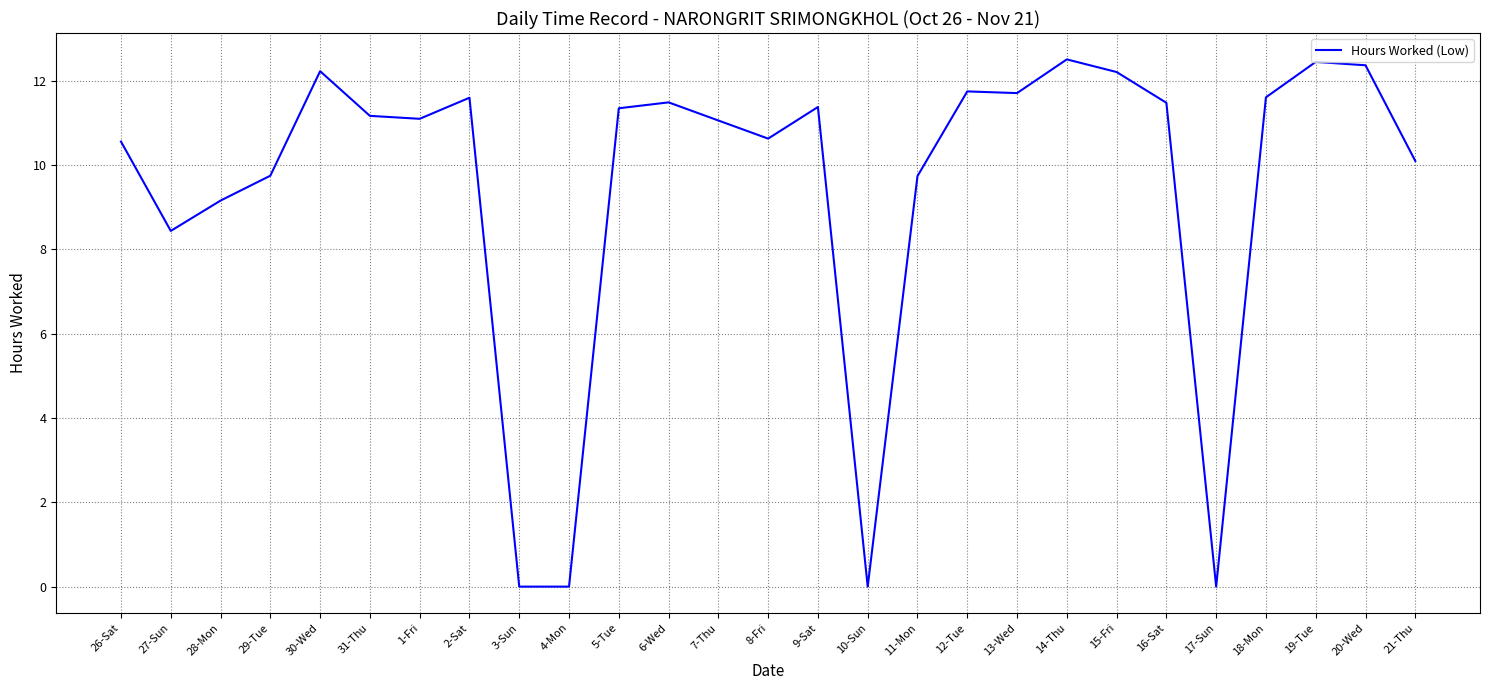

True or false: the data shows 11.1 at 1-Fri.

True